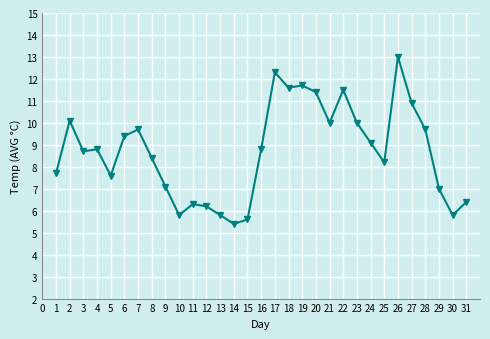

Approximately how many times larger is the value at 1 compared to 24?

0.8